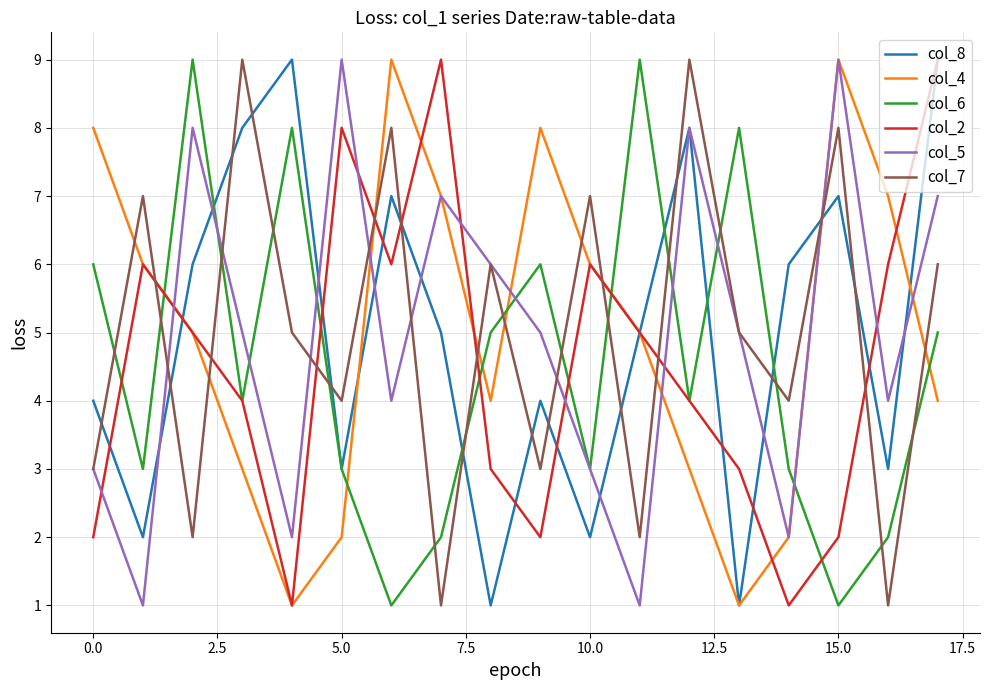

Is this an area chart (filled region under the line)?

No